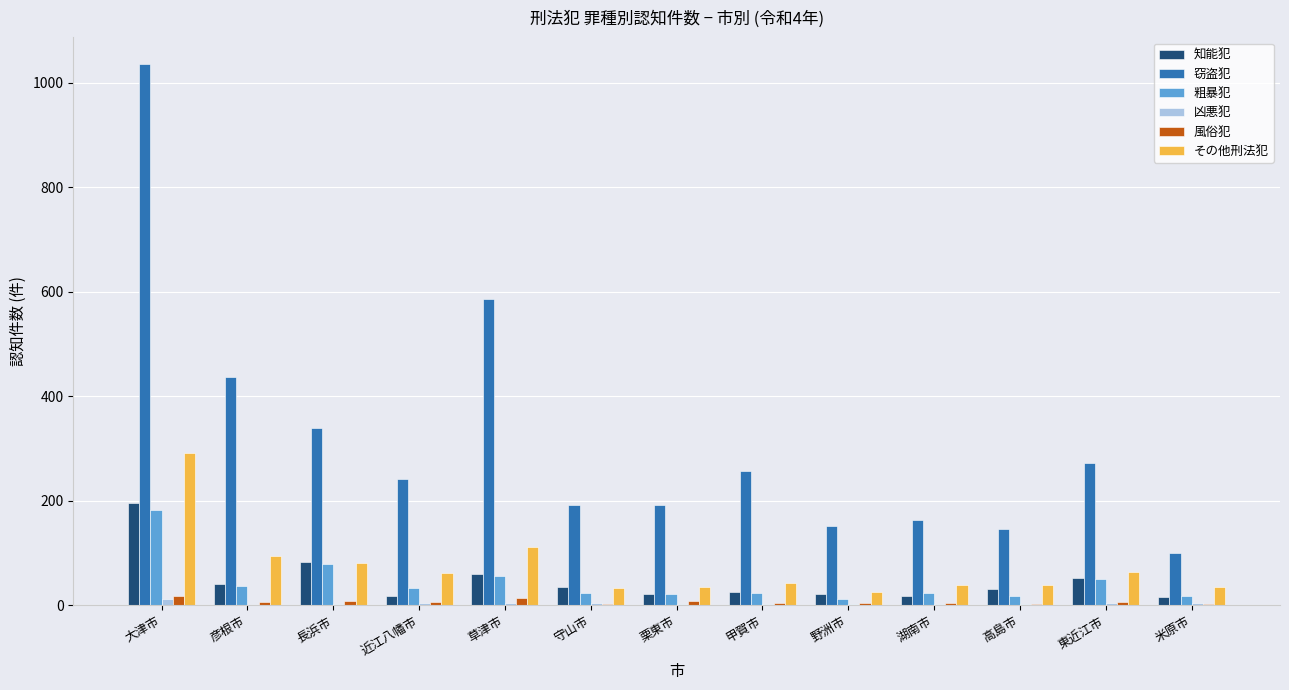

Which series has the largest total across all categories?

窃盗犯